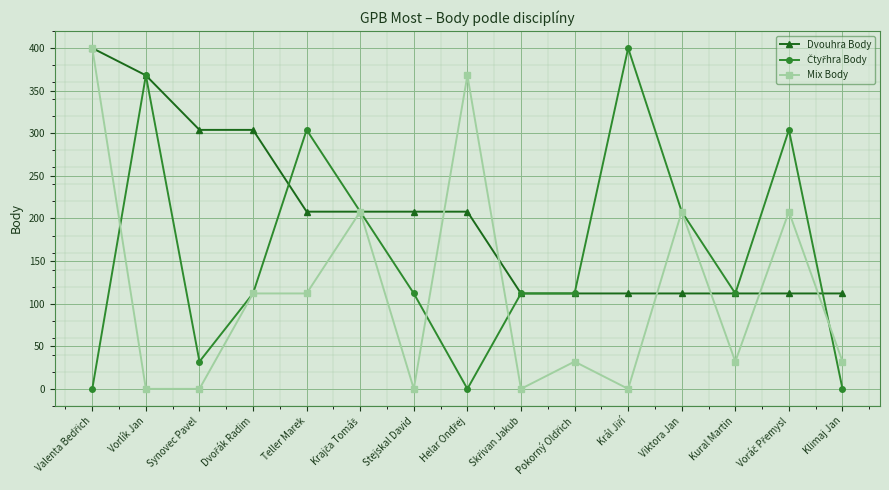

True or false: Mix Body has a value of 0 at Stejskal David.

True